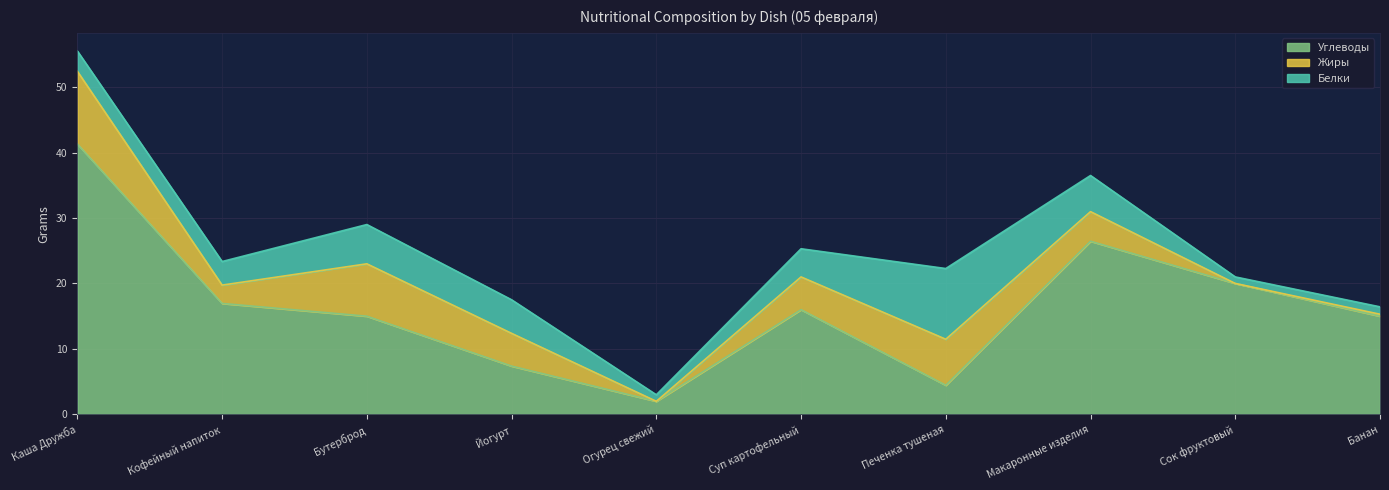

Which series has the largest total across all categories?

Углеводы